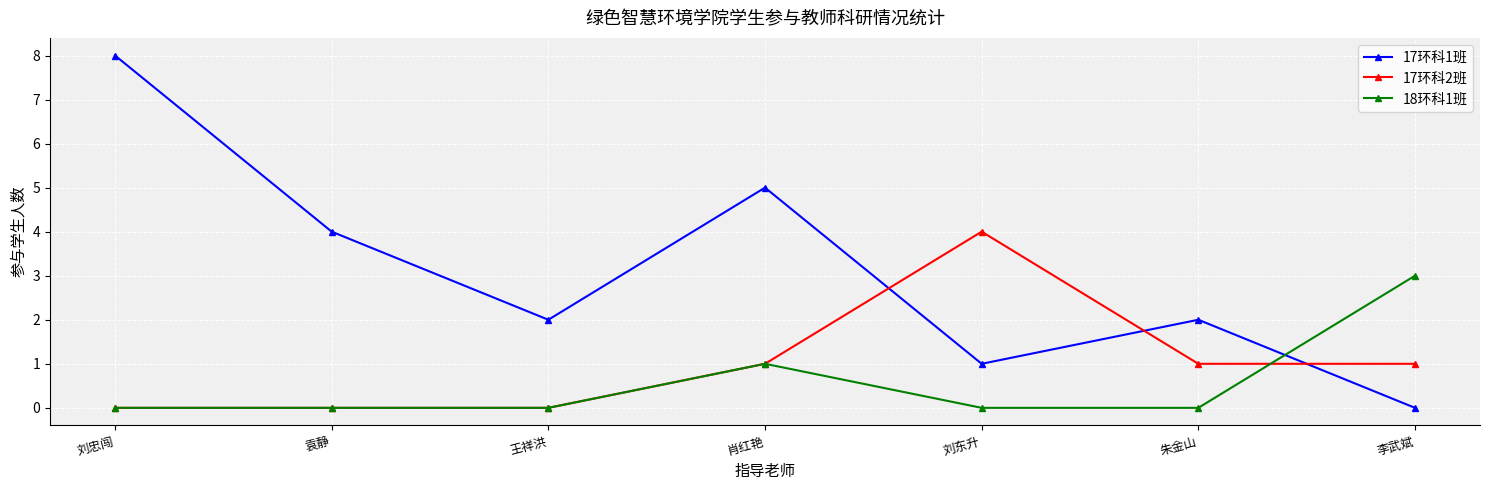

Which series has the widest spread of values?

17环科1班